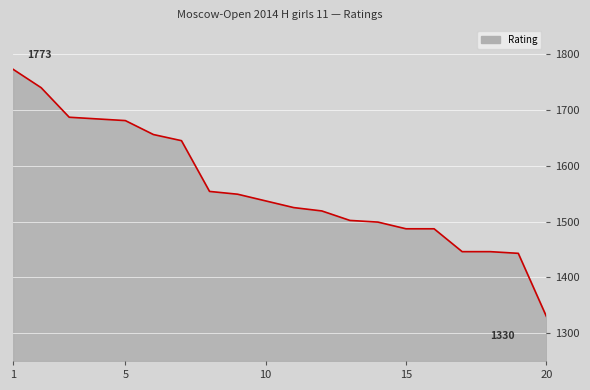

What is the difference between the maximum and minimum values?

443